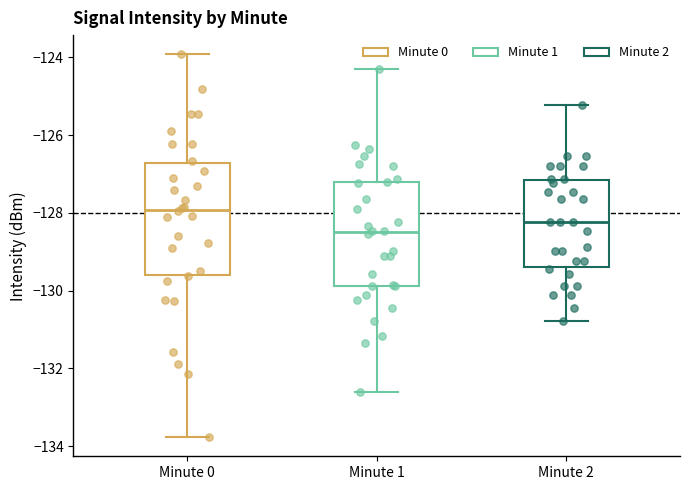

Comparing the boxes themselves (not the whiskers), which one is the tallest?

Minute 0